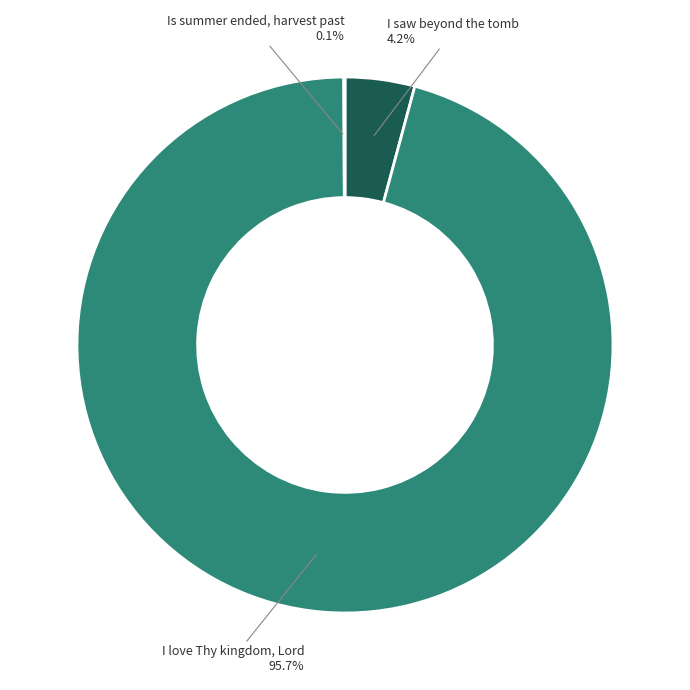

Does any single category account for the majority?

Yes